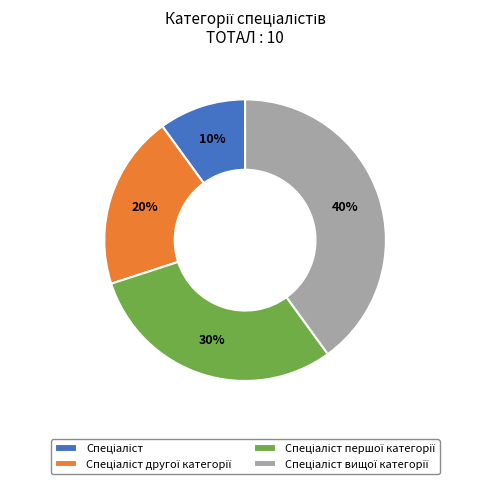

To the nearest percent, what is the difference between the largest and smallest slice percentages?

30%